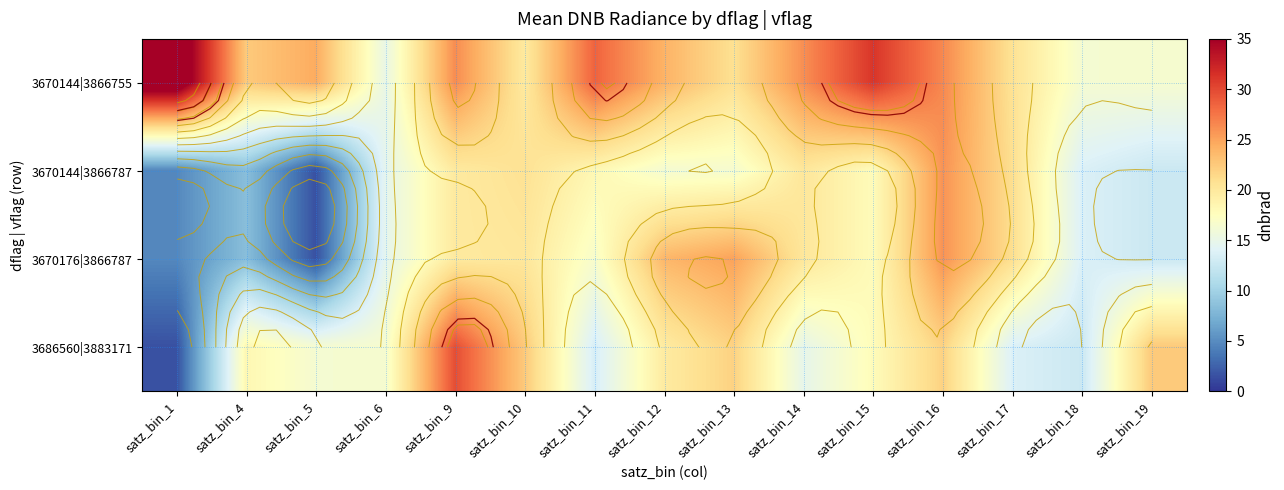

The 3670144|3866755 series shows 24.5 at satz_bin_5. True or false?

True